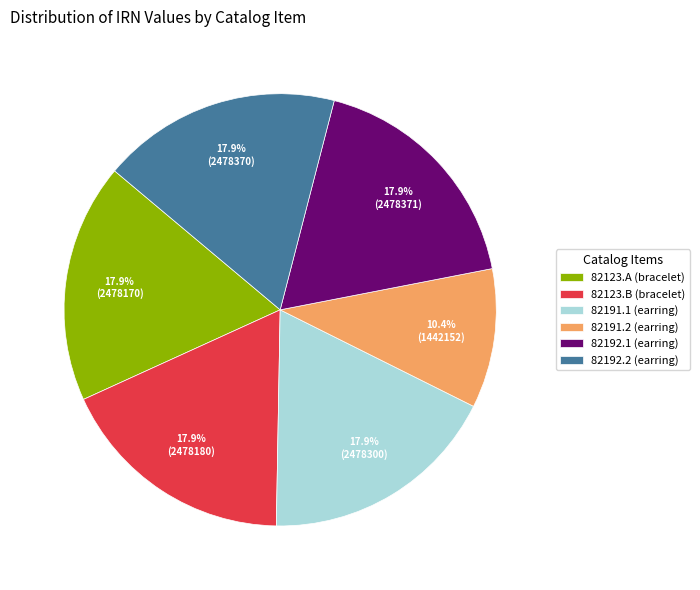

How many slices are in this pie chart?

6